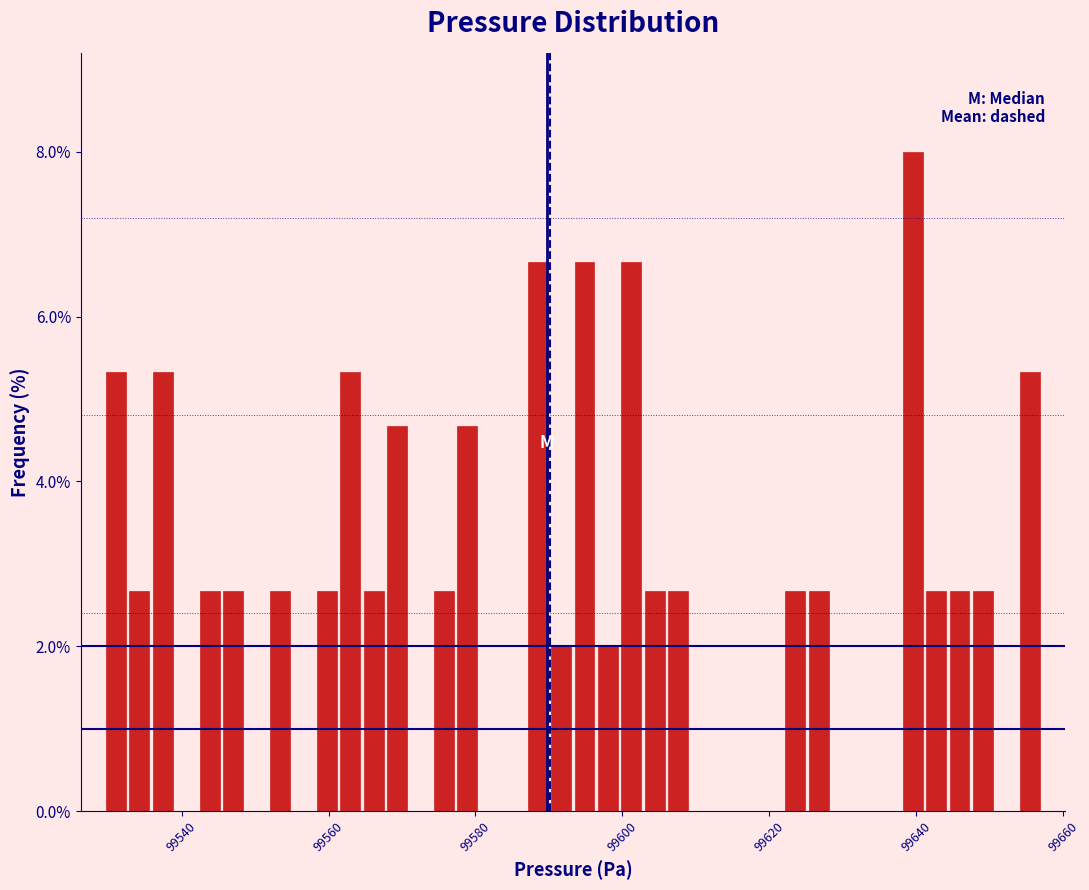

Around what value on the x-axis is the tallest bar? Give the approximate position of its centre, as read against the axis.

99640